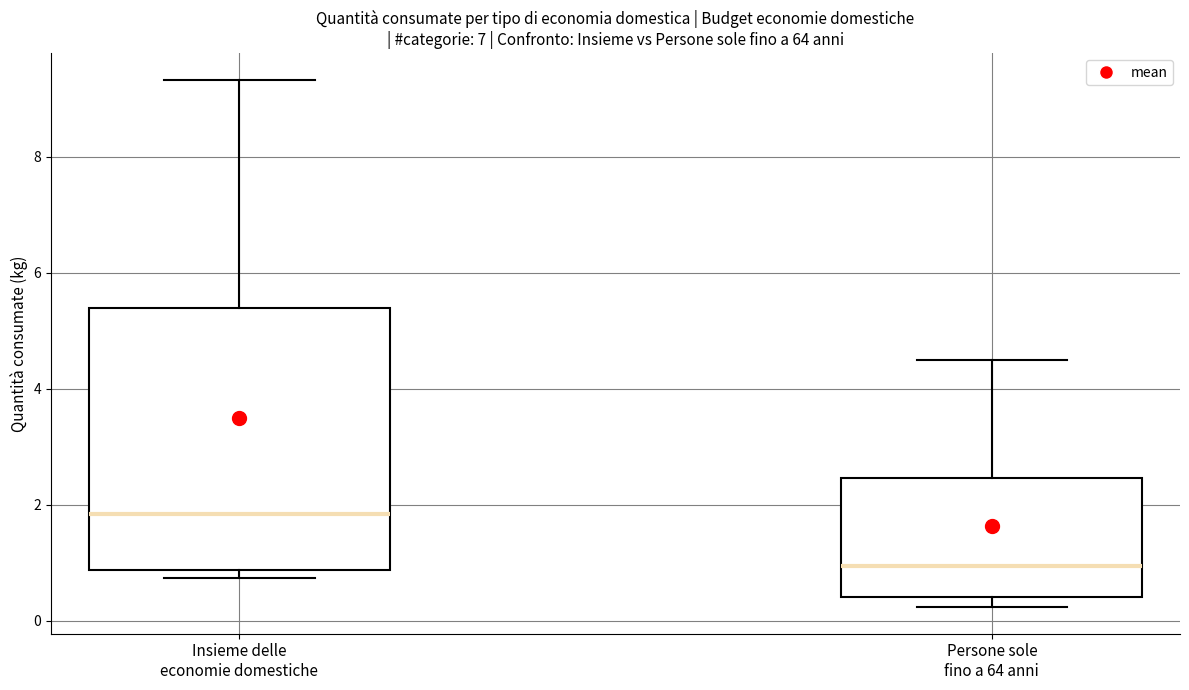

Where is the upper edge of the box for Persone sole fino a 64 anni on the y-axis? The values are not printed on the chart, so give them approximately, as read against the axis.

2.4